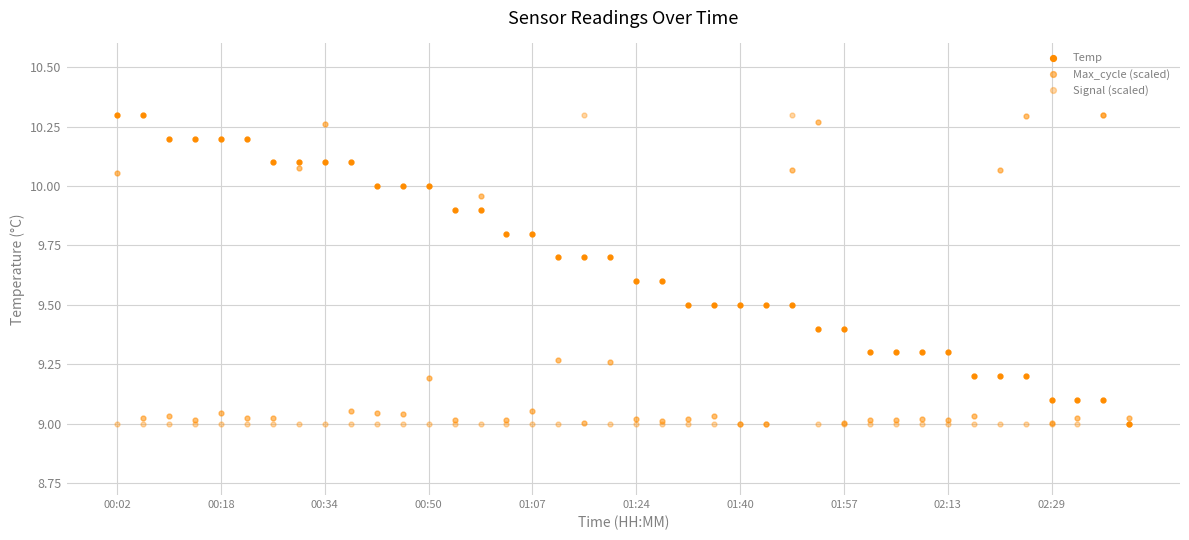

Rank the series by their average value, from lowest to highest.

Signal (scaled), Max_cycle (scaled), Temp